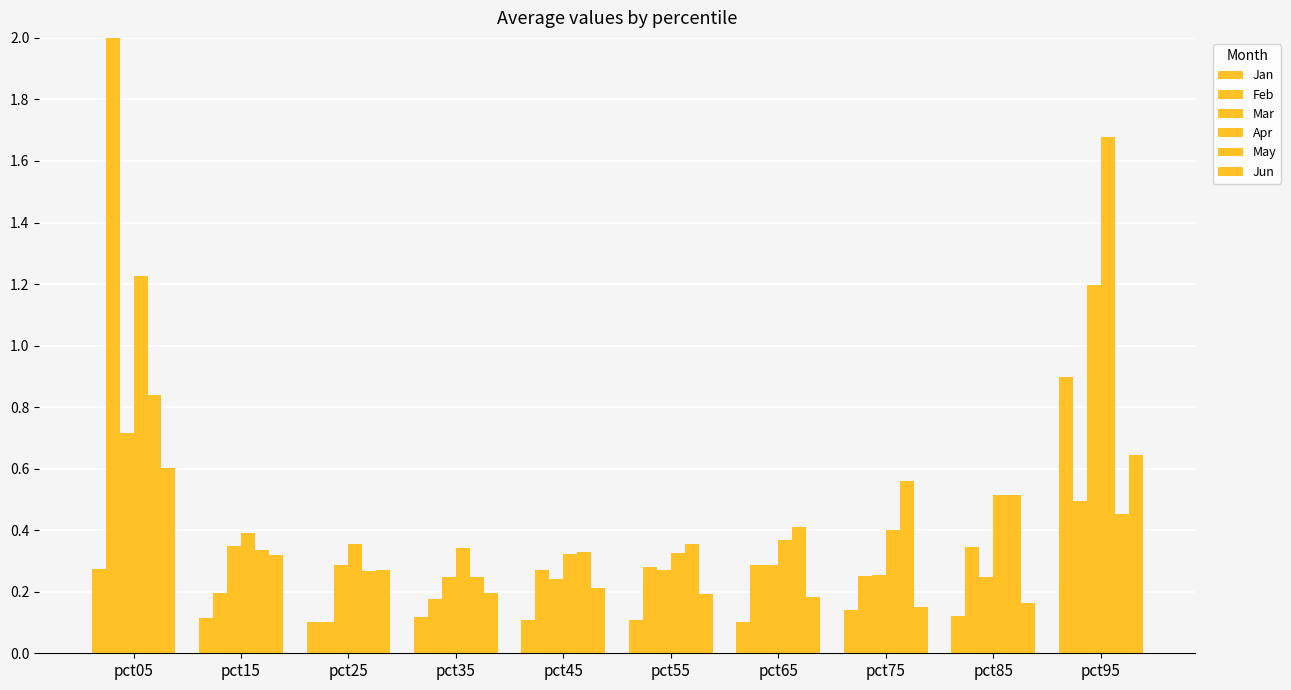

What is the sum of the Mar values at pct55 and pct15?

0.6